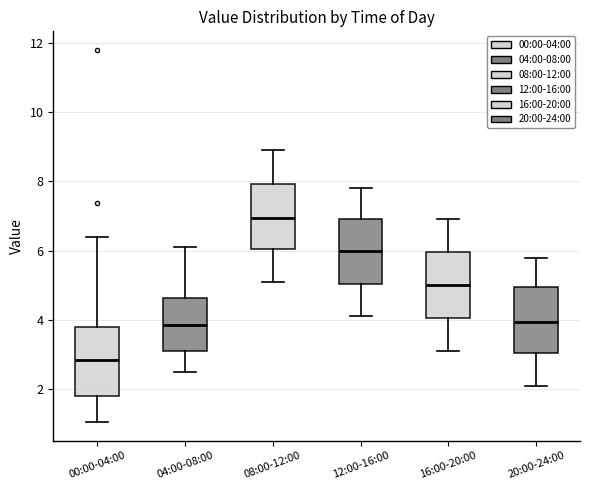

Where does the median line of the box for 04:00-08:00 sit on the y-axis? The values are not printed on the chart, so give them approximately, as read against the axis.

3.8